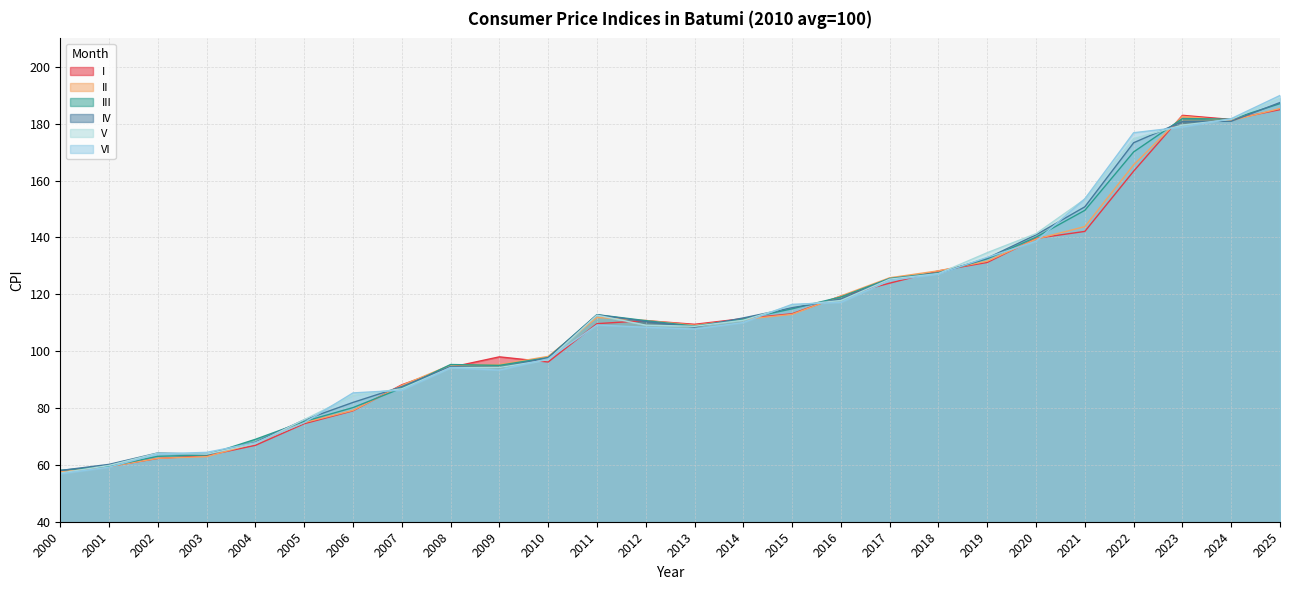

What is the sum of all V values?

2926.9